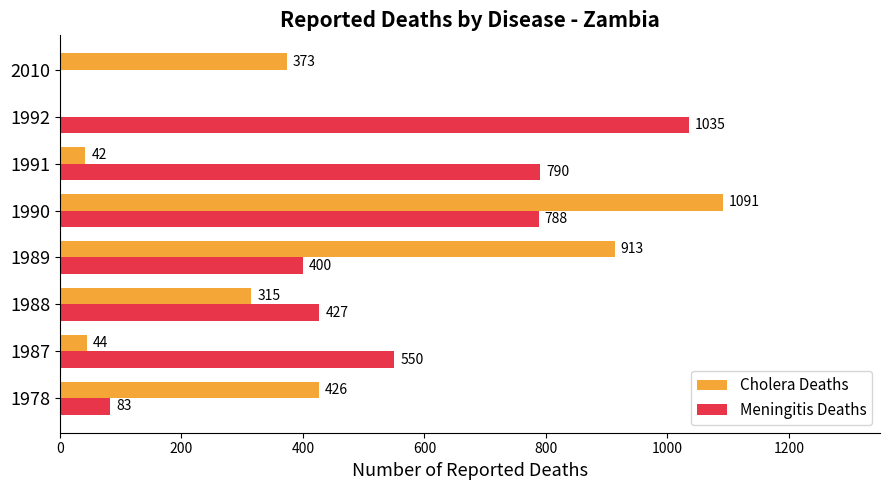

Which series has the largest total across all categories?

Meningitis Deaths